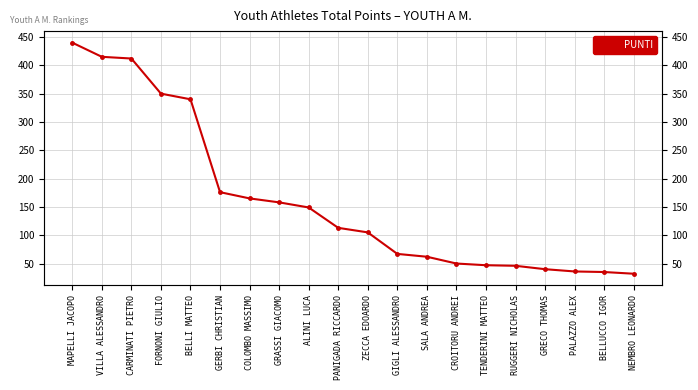

Reading left to right, what are all the values shown in this chart?

MAPELLI JACOPO=440	VILLA ALESSANDRO=415	CARMINATI PIETRO=412	FORNONI GIULIO=350	BELLI MATTEO=340	GERBI CHRISTIAN=176	COLOMBO MASSIMO=165	GRASSI GIACOMO=158	ALINI LUCA=149	PANIGADA RICCARDO=113	ZECCA EDOARDO=105	GIGLI ALESSANDRO=67	SALA ANDREA=62	CROITORU ANDREI=50	TENDERINI MATTEO=47	RUGGERI NICHOLAS=46	GRECO THOMAS=40	PALAZZO ALEX=36	BELLUCCO IGOR=35	NEMBRO LEONARDO=32